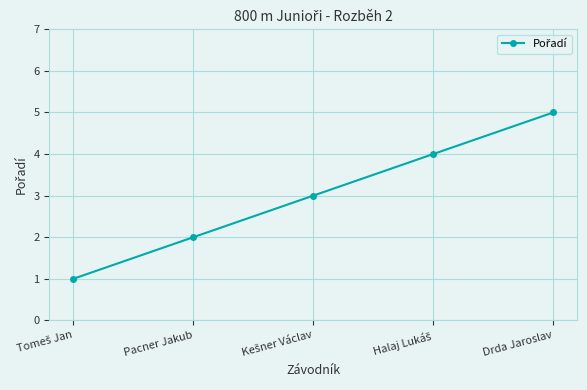

True or false: there are more than 2 points higher than both neighbors.

False